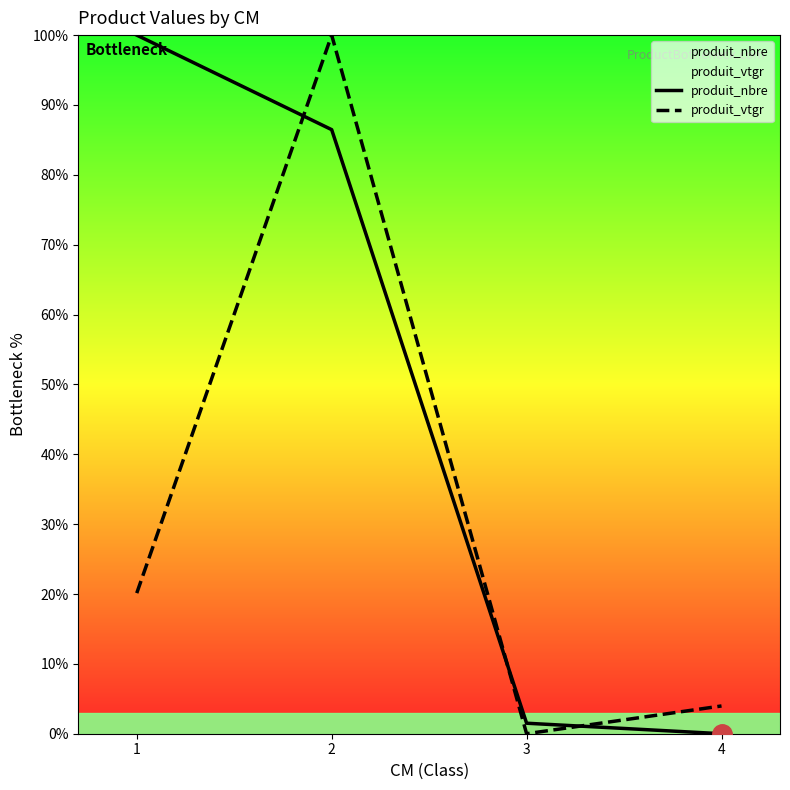

What is the spread (max minus min) of values at 1?

79.9